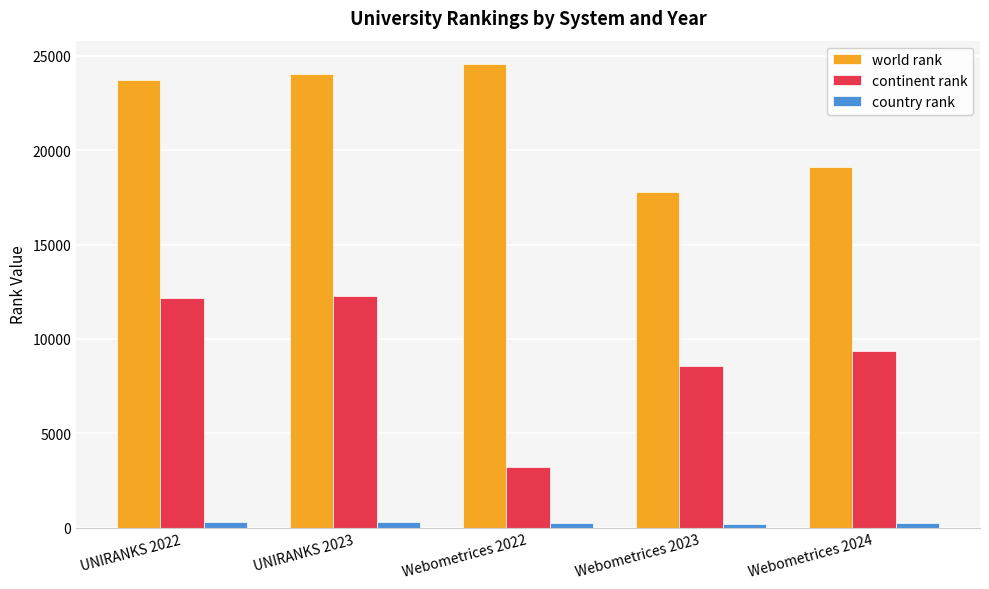

The value of continent rank at Webometrices 2024 is 14428. True or false?

False